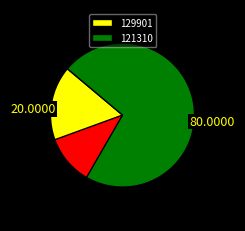

Is it true that 121310 is 80% of the pie?

True